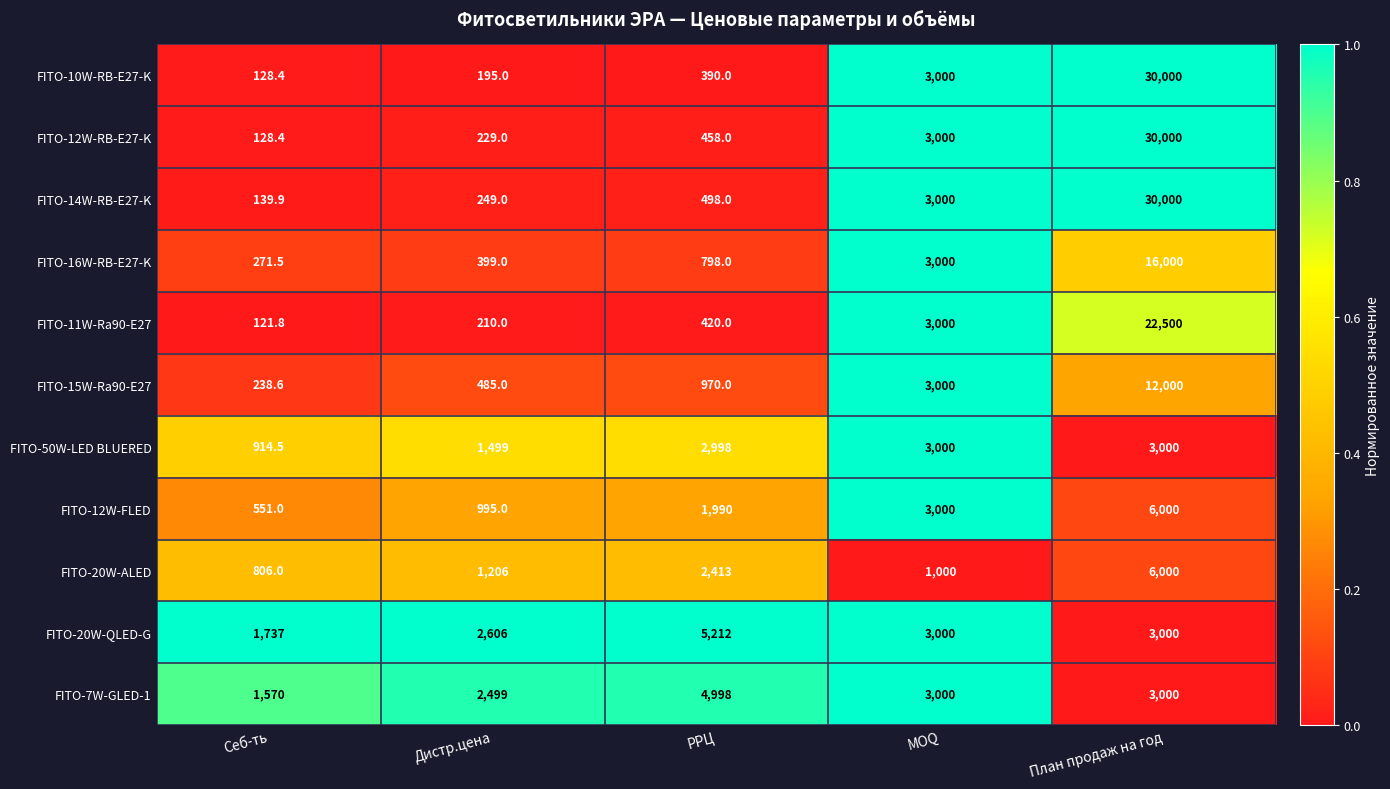

The value of FITO-12W-FLED at РРЦ is 1990.0. True or false?

True